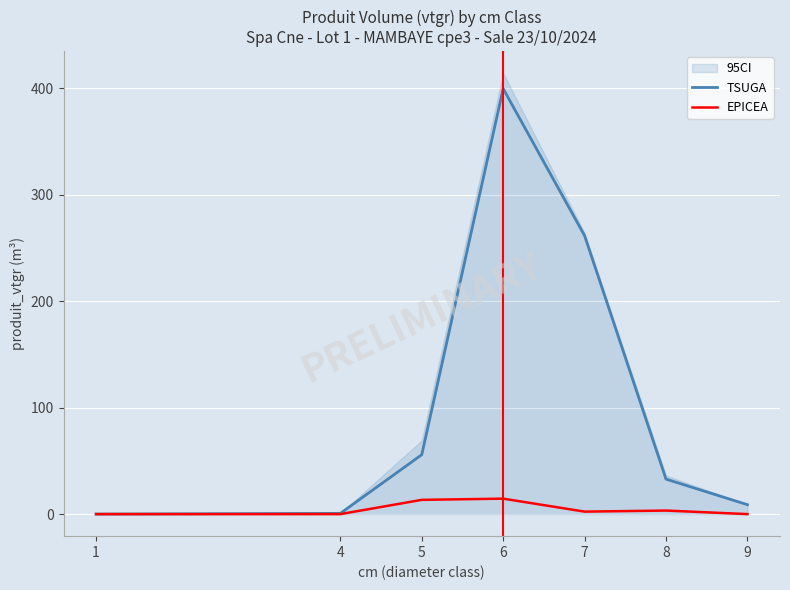

At 8, list the series in order from largest to smallest.

TSUGA, EPICEA